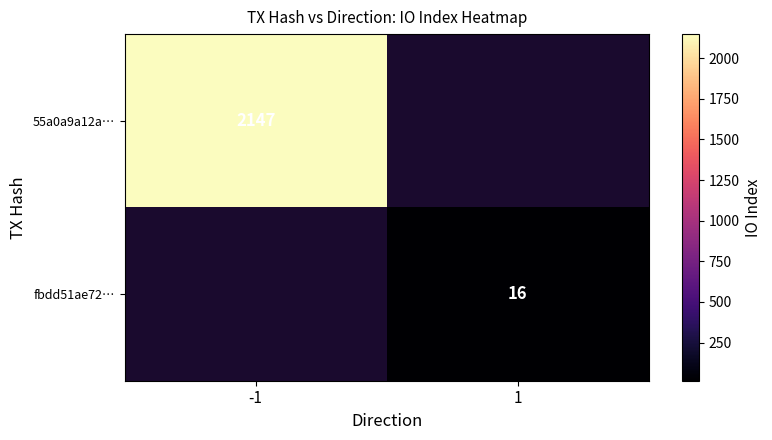

Is the value of 55a0a9a12a… at -1 greater than the value of fbdd51ae72… at 1?

Yes